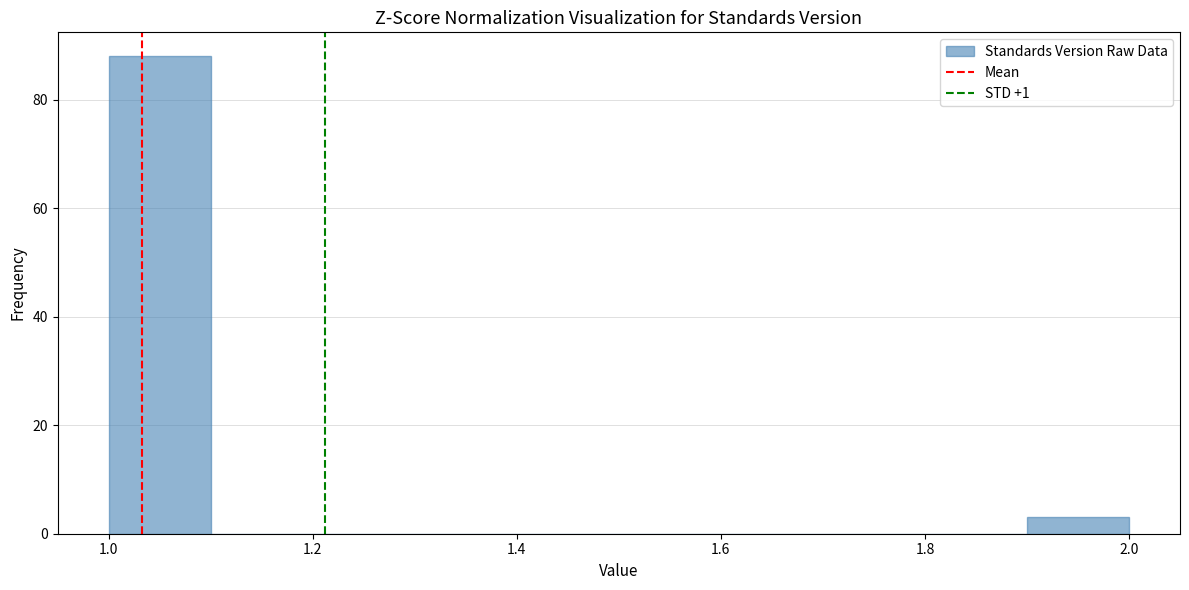

Reading left to right, list every bar in this chart as the range it spans on the x-axis followed by its height. The values are not printed on the chart, so give them approximately, as read against the axis.

1.0 to 1.1: 88
1.1 to 1.2: 0
1.2 to 1.3: 0
1.3 to 1.4: 0
1.4 to 1.5: 0
1.5 to 1.6: 0
1.6 to 1.7: 0
1.7 to 1.8: 0
1.8 to 1.9: 0
1.9 to 2.0: 4